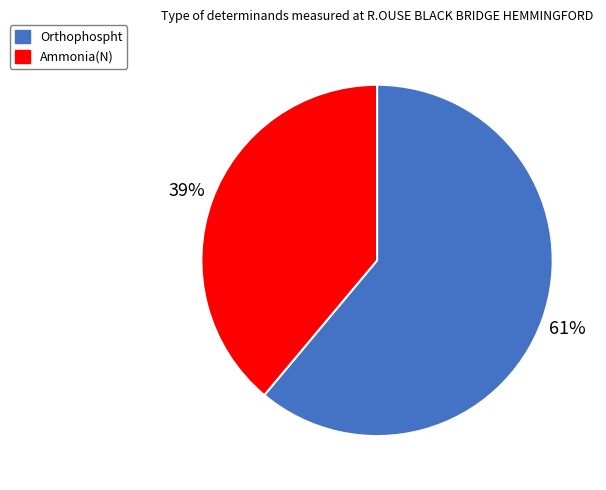

Rank the categories by value from highest to lowest.

Orthophospht, Ammonia(N)